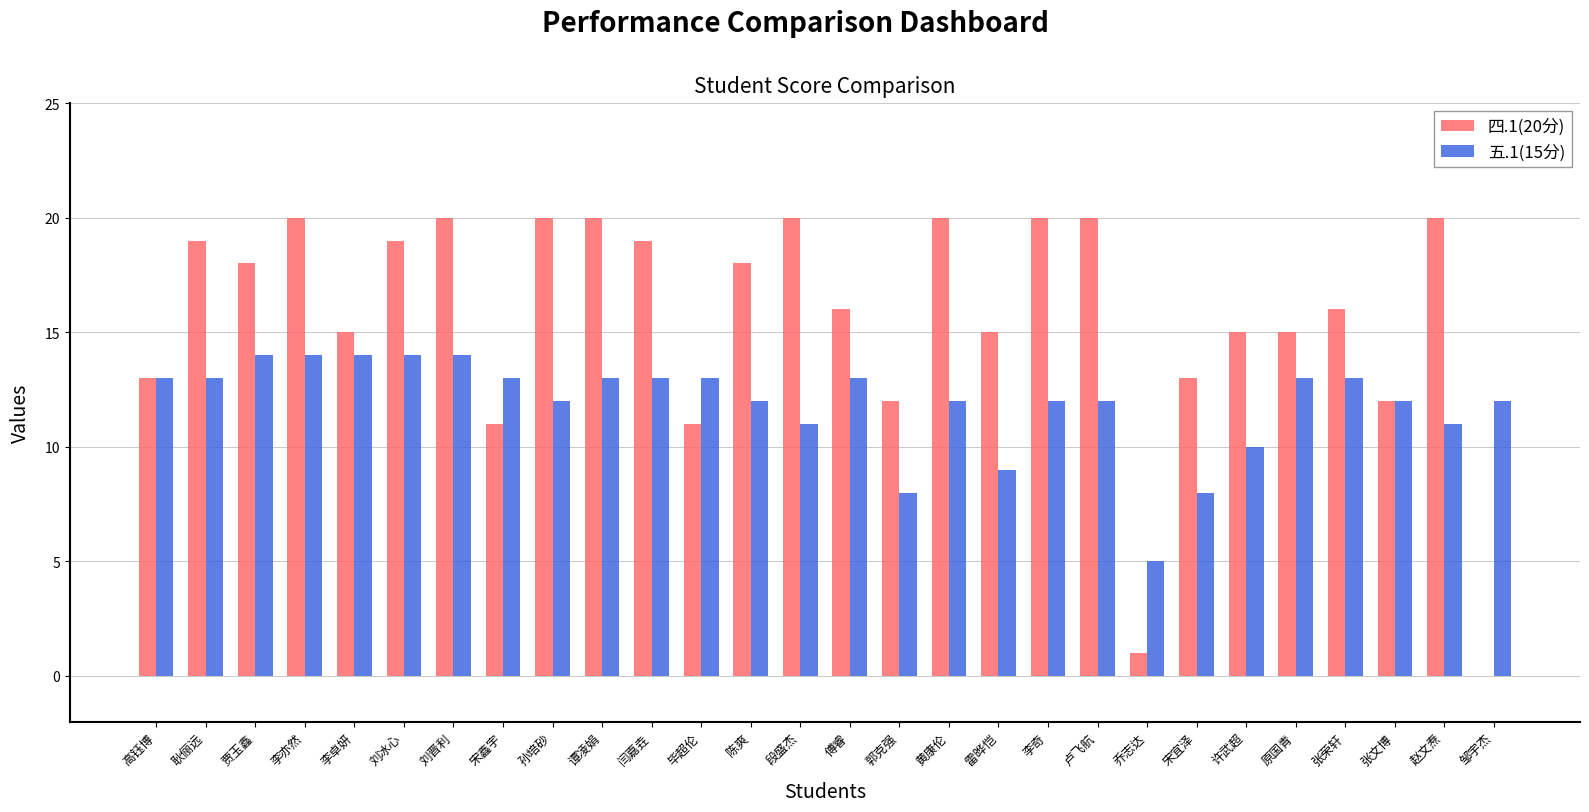

What is the spread (max minus min) of values at 许武超?

5